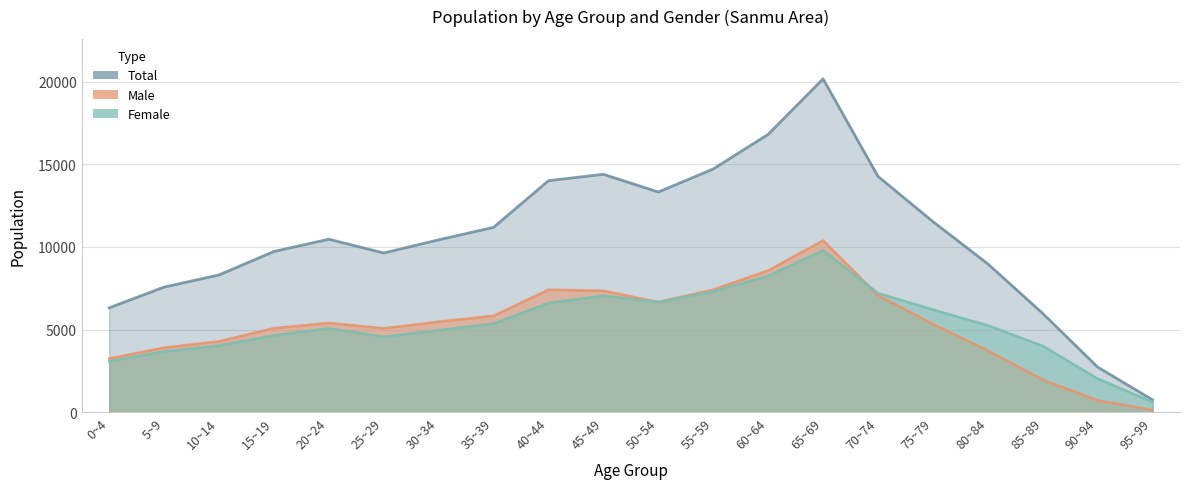

How many interior local peaks does the Female series have?

3